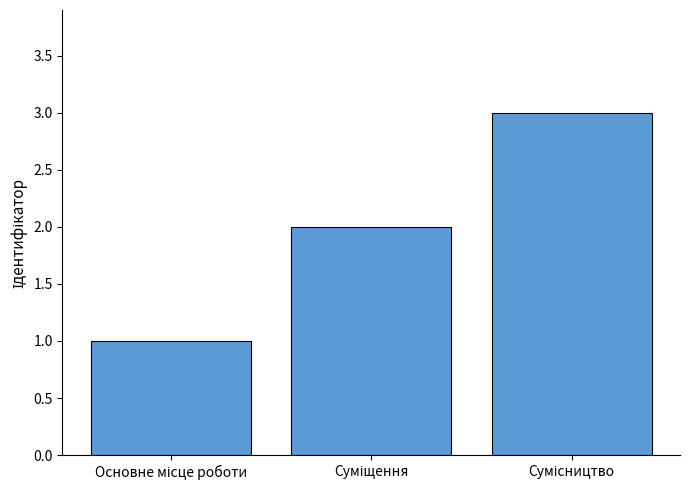

What is the greatest value displayed?

3